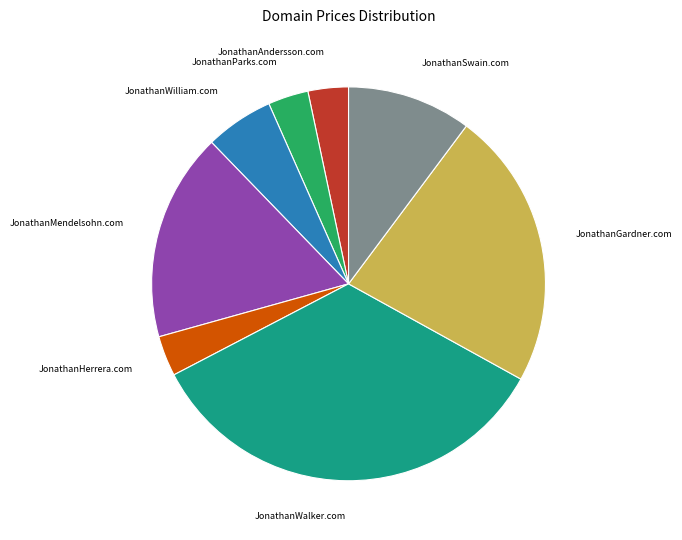

Does any single category account for the majority?

No